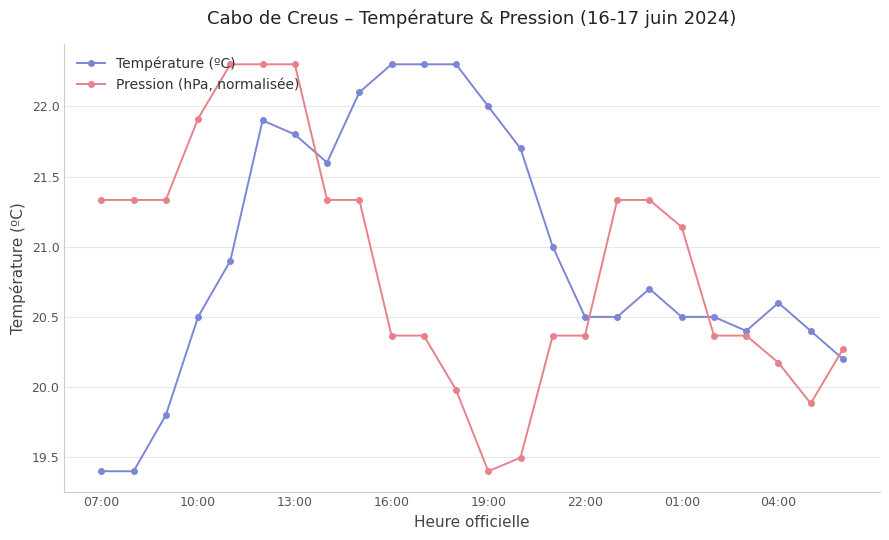

How many lines are shown in the chart?

2